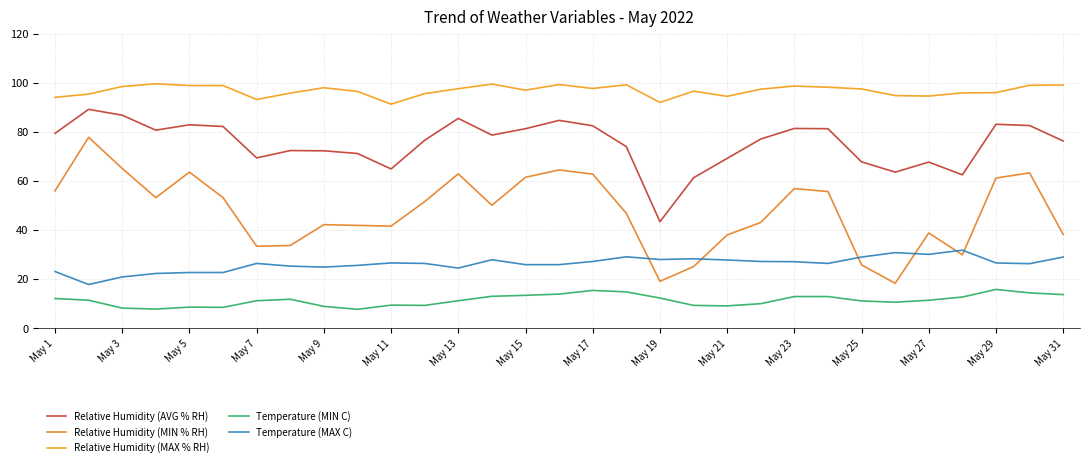

How many lines are shown in the chart?

5